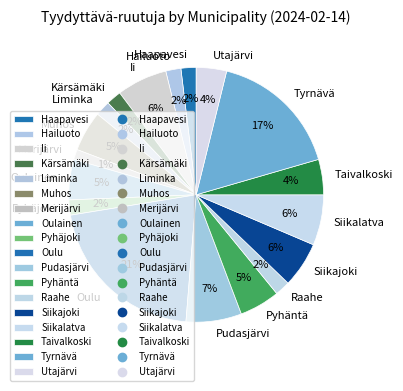

True or false: Merijärvi accounts for 1% of the total.

True